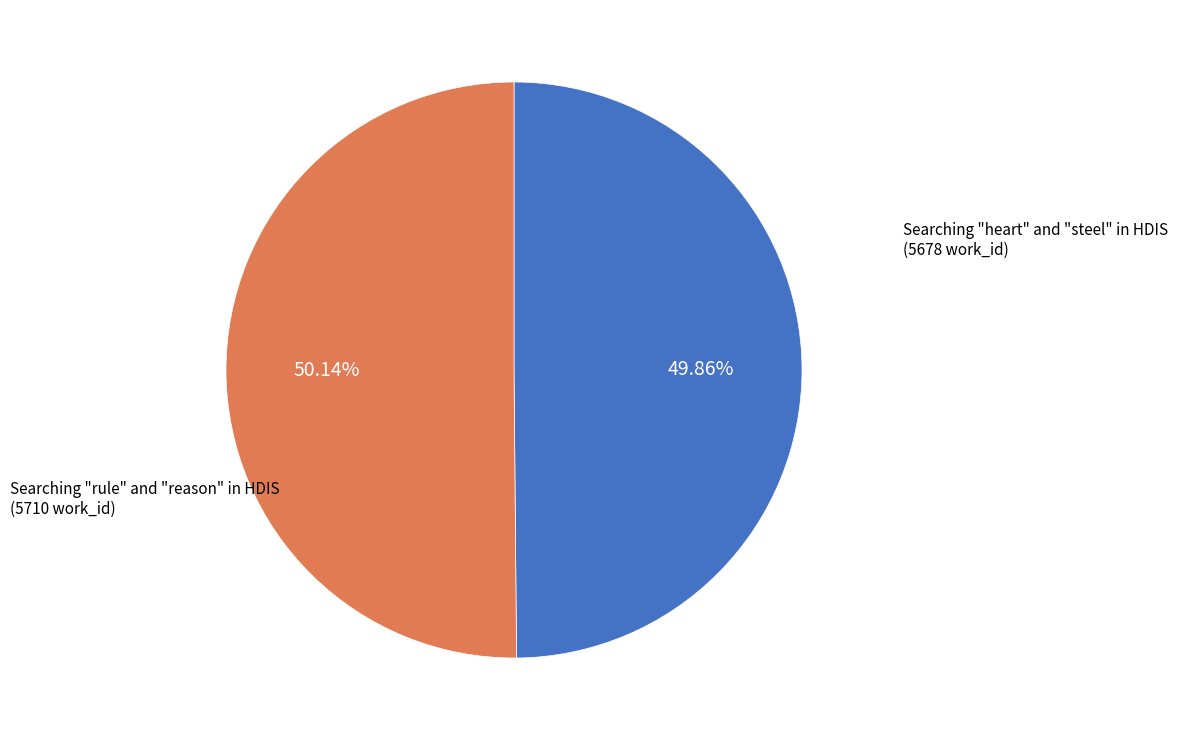

How many slices are in this pie chart?

2